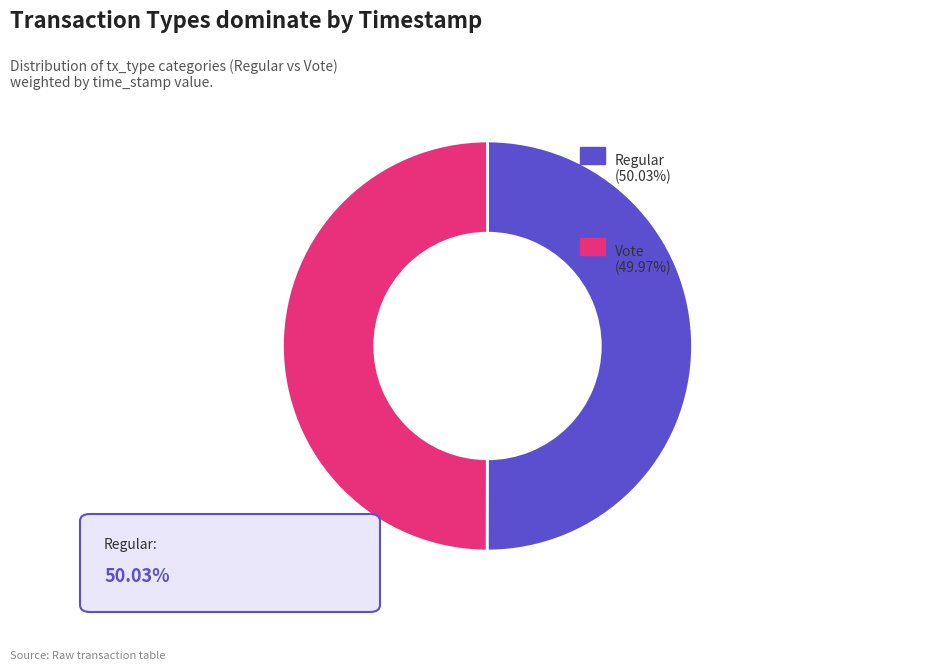

Count the number of slices in the pie.

2